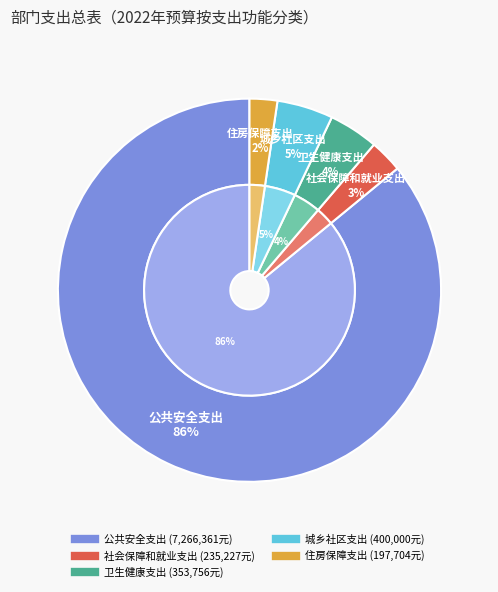

To the nearest percent, what is the combined percentage of 卫生健康支出 and 社会保障和就业支出?

7%